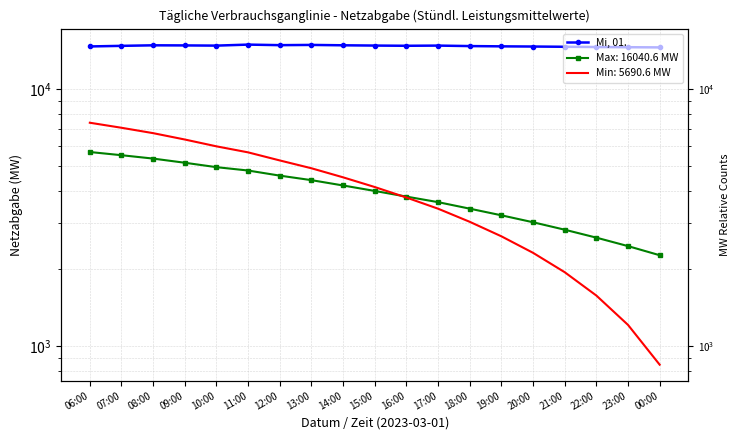

Read the value at 00:00.

14530.9